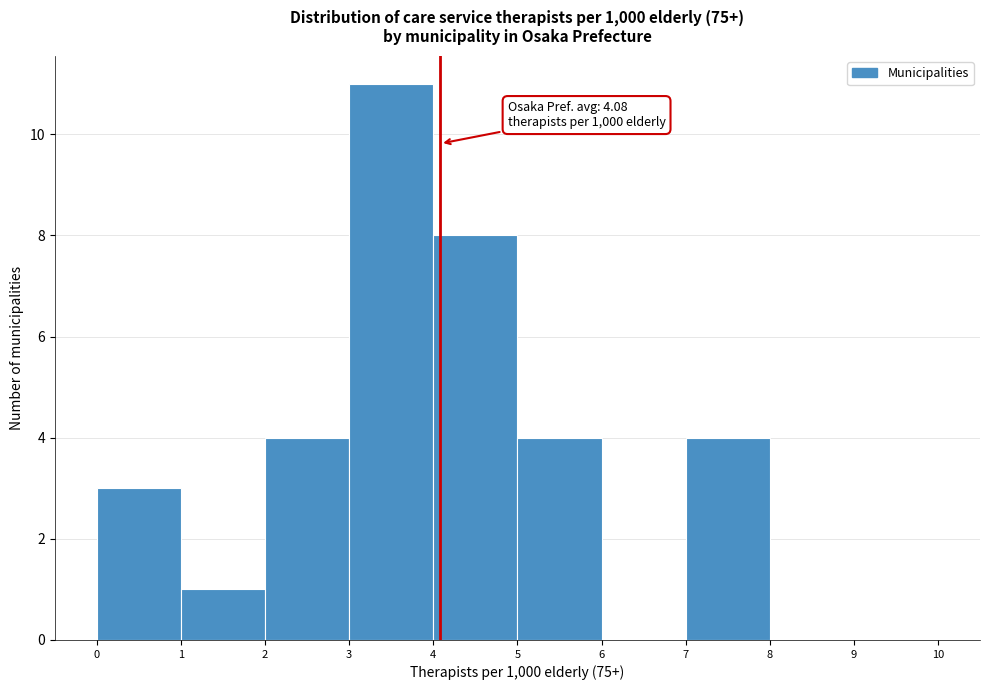

Over which range of the x-axis is the bar tallest?

3 to 4